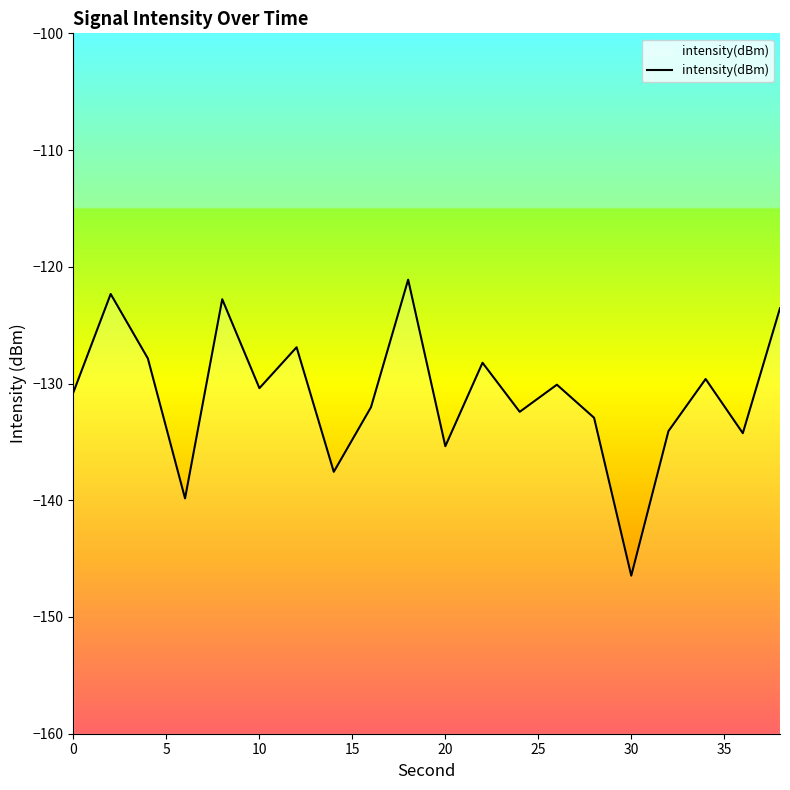

What is the maximum value shown in the chart?

-121.1